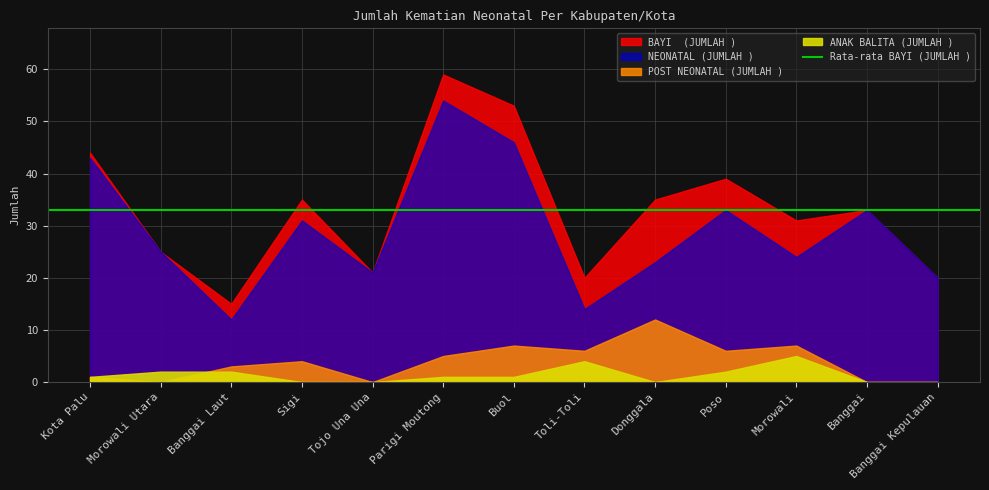

At which category does NEONATAL (JUMLAH ) reach its first local valley?

Banggai Laut